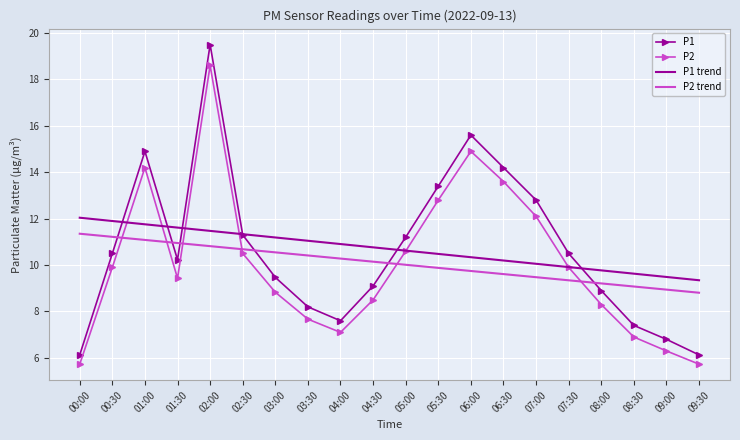

Reading left to right, what are all the values shown in this chart?

P1: 00:00=6.1	00:30=10.5	01:00=14.9	01:30=10.2	02:00=19.5	02:30=11.3	03:00=9.5	03:30=8.2	04:00=7.6	04:30=9.1	05:00=11.2	05:30=13.4	06:00=15.6	06:30=14.2	07:00=12.8	07:30=10.5	08:00=8.9	08:30=7.4	09:00=6.8	09:30=6.1
P2: 00:00=5.7	00:30=9.9	01:00=14.2	01:30=9.4	02:00=18.6	02:30=10.5	03:00=8.8	03:30=7.7	04:00=7.1	04:30=8.5	05:00=10.6	05:30=12.8	06:00=14.9	06:30=13.6	07:00=12.1	07:30=9.9	08:00=8.3	08:30=6.9	09:00=6.3	09:30=5.7
P1 trend: 00:00=12.0	00:30=11.9	01:00=11.8	01:30=11.6	02:00=11.5	02:30=11.3	03:00=11.2	03:30=11.0	04:00=10.9	04:30=10.8	05:00=10.6	05:30=10.5	06:00=10.3	06:30=10.2	07:00=10.1	07:30=9.9	08:00=9.8	08:30=9.6	09:00=9.5	09:30=9.3
P2 trend: 00:00=11.4	00:30=11.2	01:00=11.1	01:30=10.9	02:00=10.8	02:30=10.7	03:00=10.5	03:30=10.4	04:00=10.3	04:30=10.1	05:00=10.0	05:30=9.9	06:00=9.7	06:30=9.6	07:00=9.5	07:30=9.3	08:00=9.2	08:30=9.1	09:00=8.9	09:30=8.8